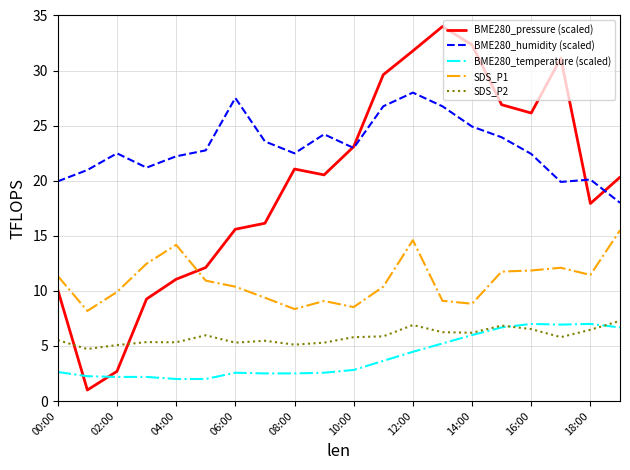

Which series has the largest range (max minus min)?

BME280_pressure (scaled)